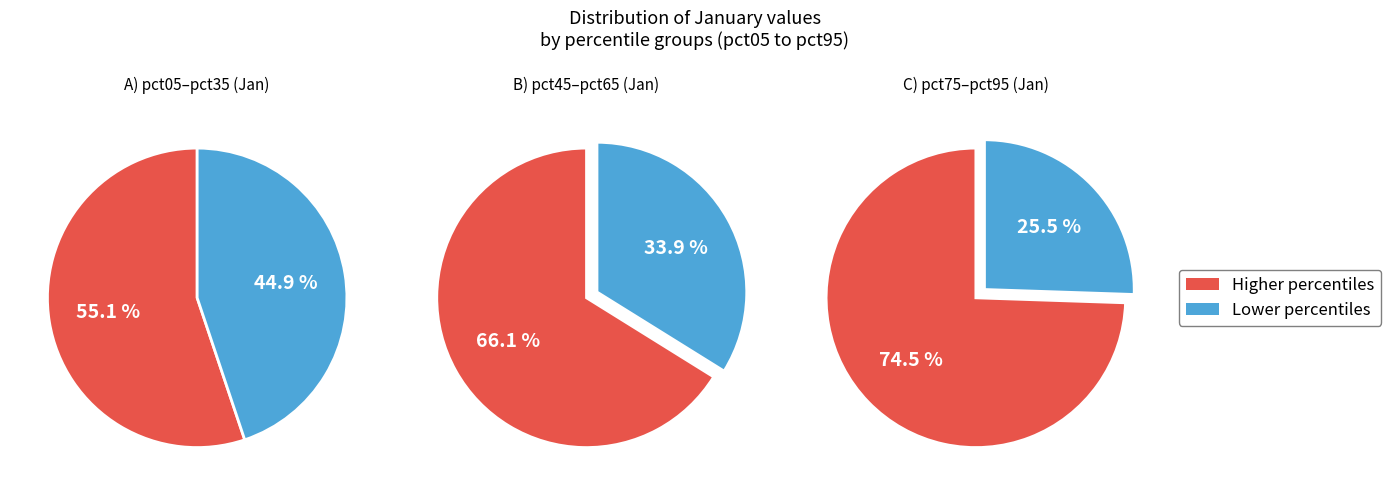

Is pct35 the majority of the pie?

No